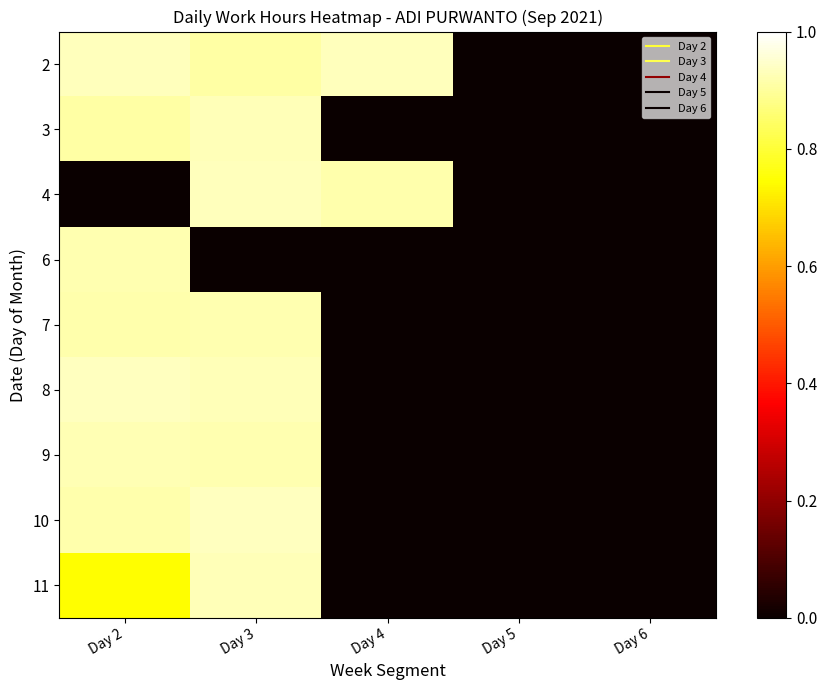

At which category is the sum across all series the highest?

Day 3